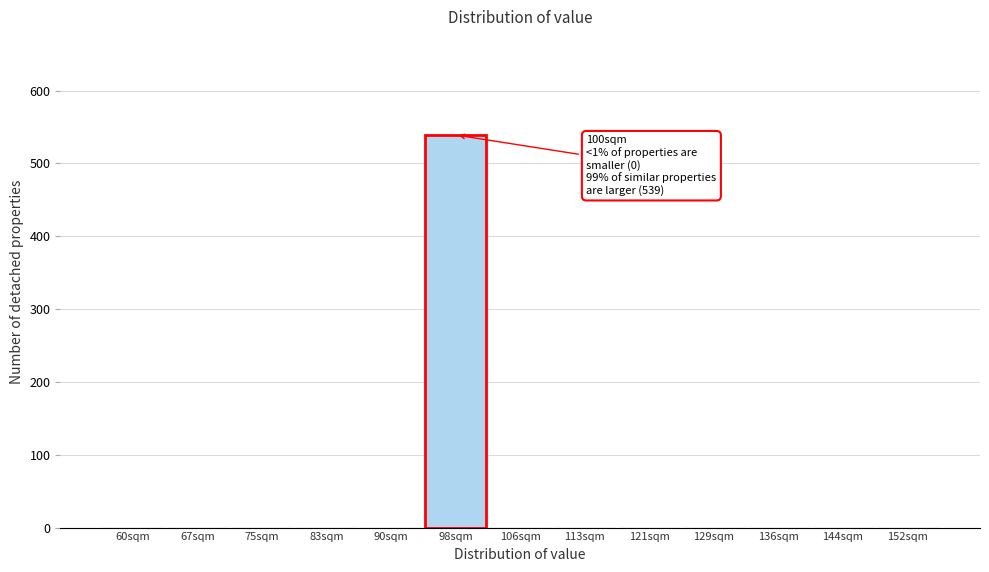

Reading left to right, what are all the values shown in this chart?

60sqm=0	67sqm=0	75sqm=0	83sqm=0	90sqm=0	98sqm=539	106sqm=0	113sqm=0	121sqm=0	129sqm=0	136sqm=0	144sqm=0	152sqm=0